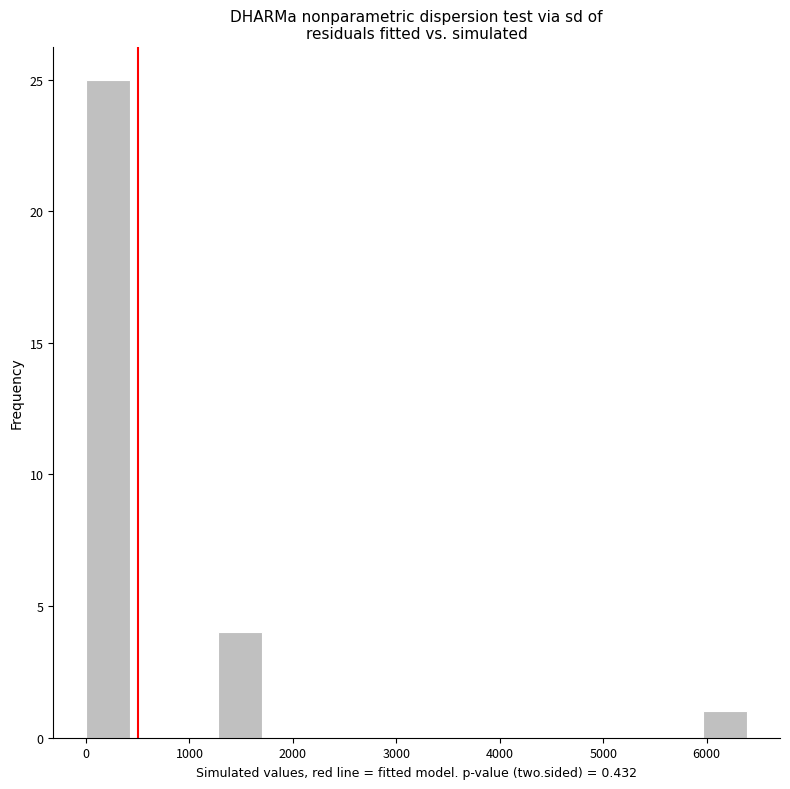

Reading left to right, list every bar in this chart as the range it spans on the x-axis followed by its height. Neither the bar edges nor the heights are printed on the chart, so give them approximately, as read against the axes.

0 to 400: 25
400 to 900: 0
900 to 1300: 0
1300 to 1700: 4
1700 to 2100: 0
2100 to 2600: 0
2600 to 3000: 0
3000 to 3400: 0
3400 to 3800: 0
3800 to 4300: 0
4300 to 4700: 0
4700 to 5100: 0
5100 to 5500: 0
5500 to 6000: 0
6000 to 6400: 1